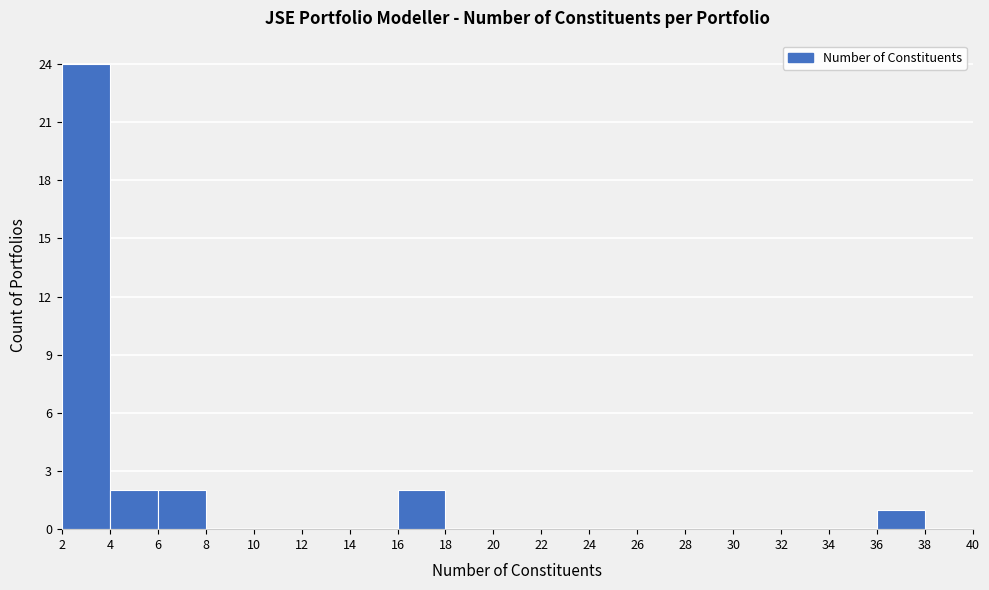

Which range on the x-axis has the tallest bar?

2 to 4